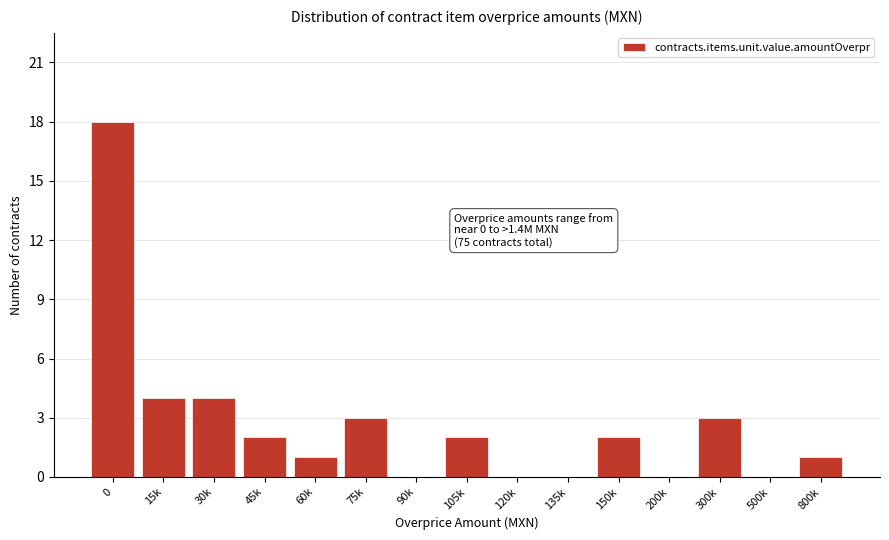

Reading right to left, transcribe all the data shown in this chart.

800k=1	500k=0	300k=3	200k=0	150k=2	135k=0	120k=0	105k=2	90k=0	75k=3	60k=1	45k=2	30k=4	15k=4	0=18